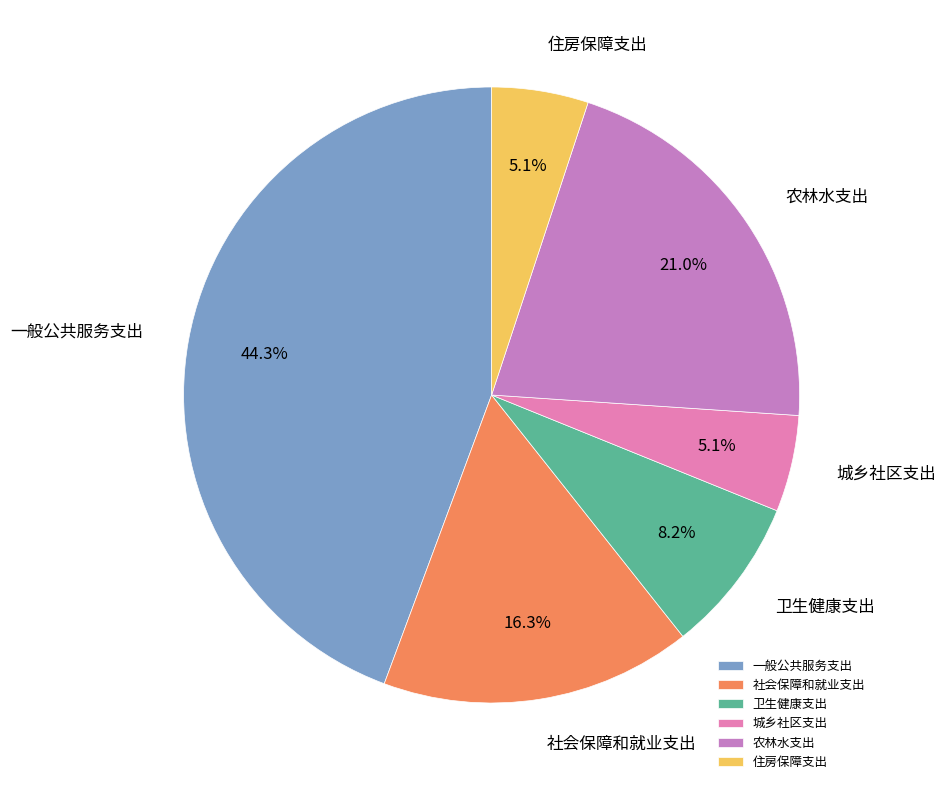

Approximately how many times larger is the value at 卫生健康支出 compared to 社会保障和就业支出?

0.5